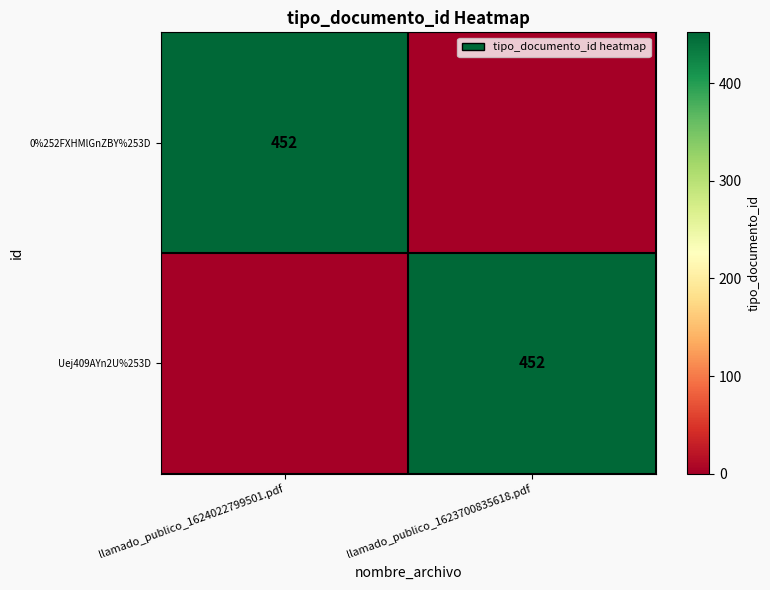

The 0%252FXHMlGnZBY%253D series shows 95 at llamado_publico_1624022799501.pdf. True or false?

False